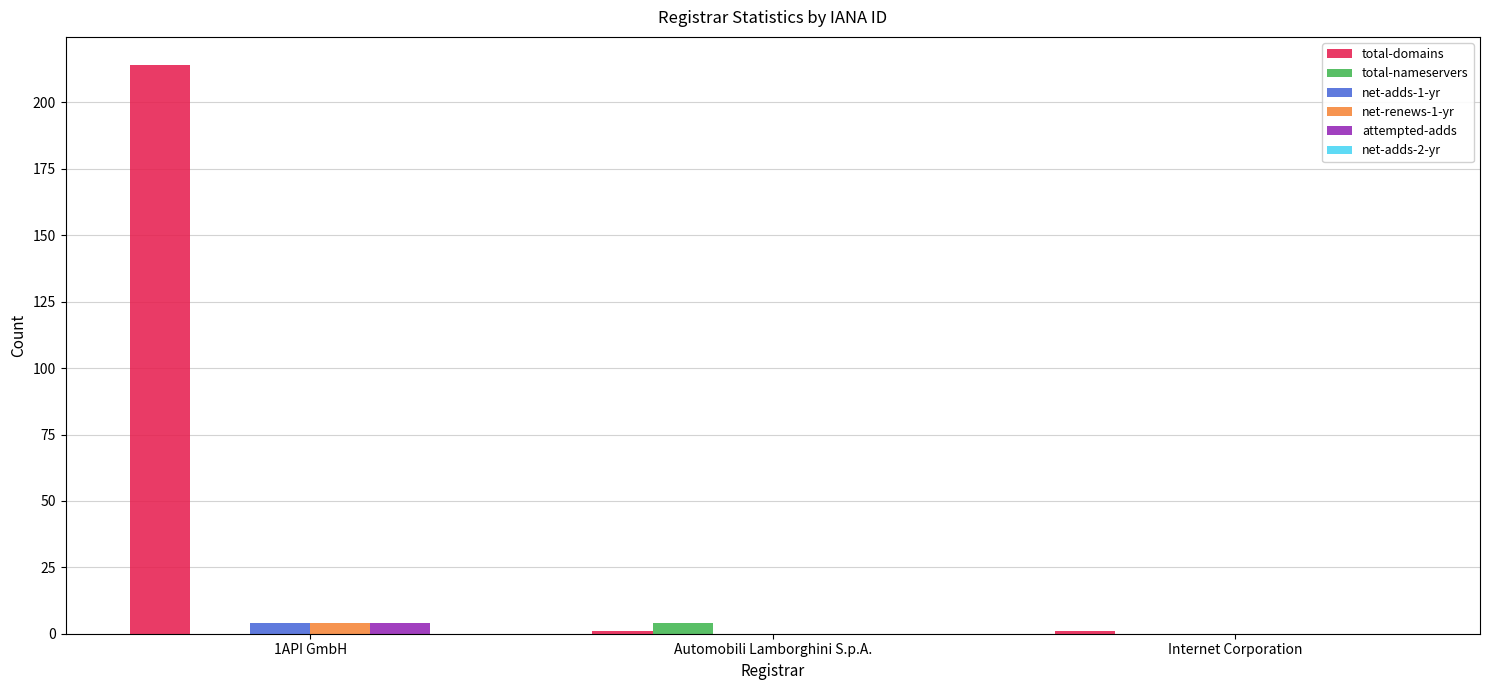

The net-adds-1-yr series shows 0 at Internet Corporation. True or false?

True